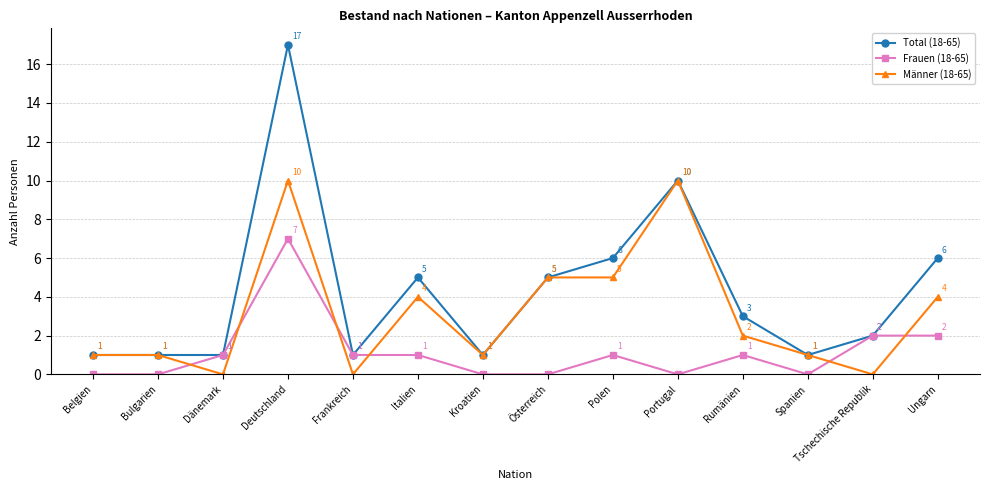

How many times do Männer (18-65) and Frauen (18-65) cross each other?

6